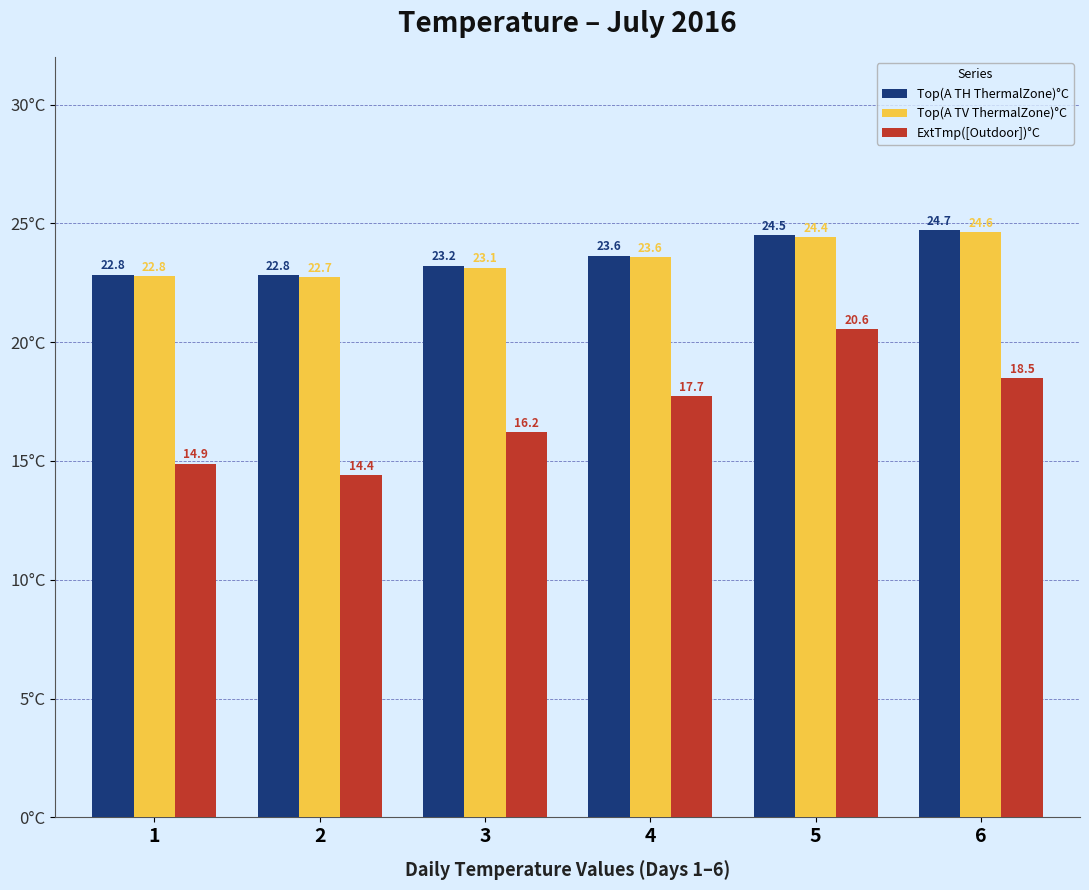

What is the sum of the Top(A TV ThermalZone)°C values at 2 and 4?

46.3